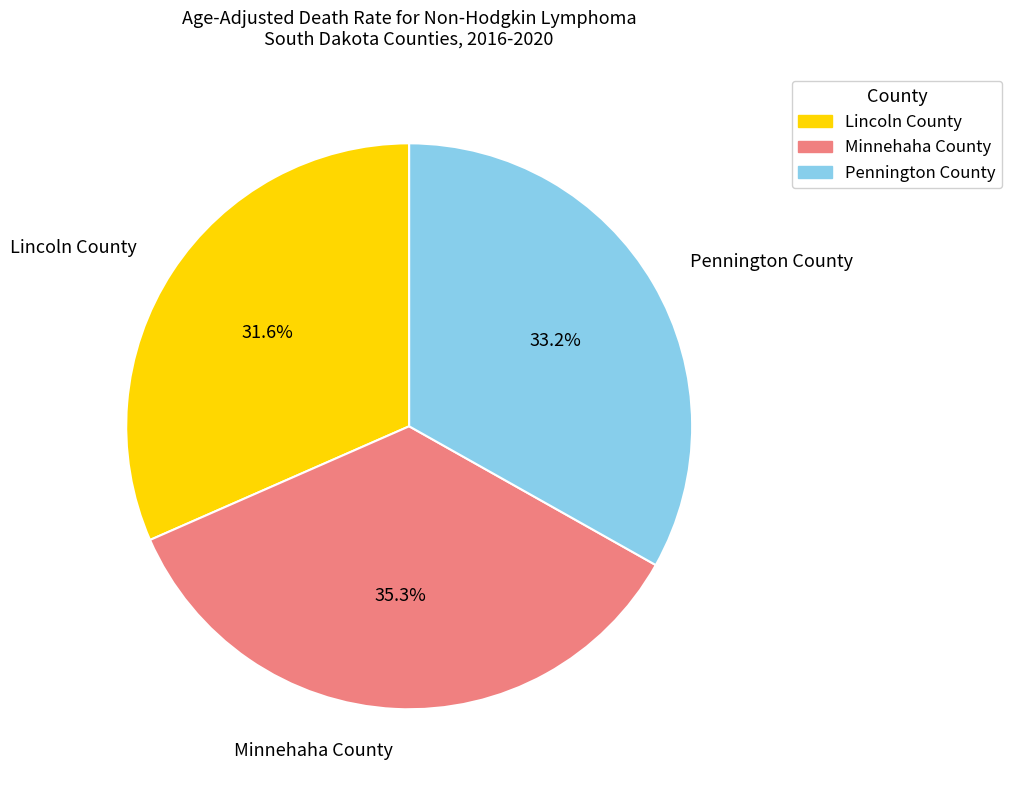

To the nearest percent, what portion does Lincoln County represent?

32%